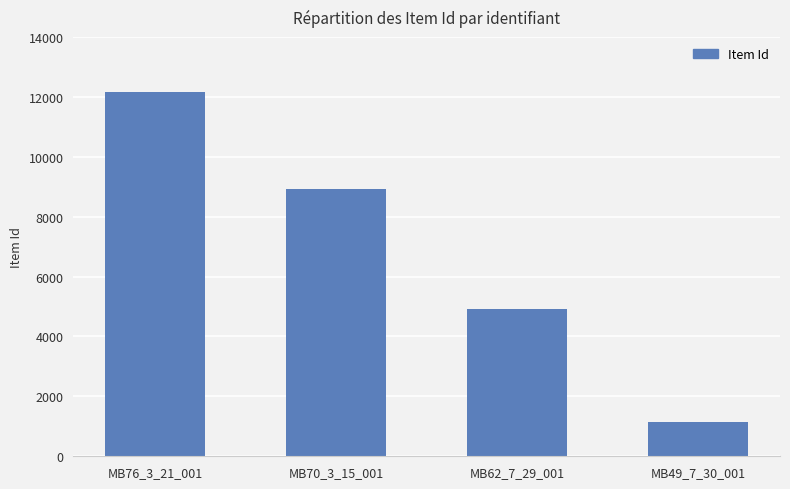

The chart shows a value of 18895 at MB76_3_21_001. True or false?

False